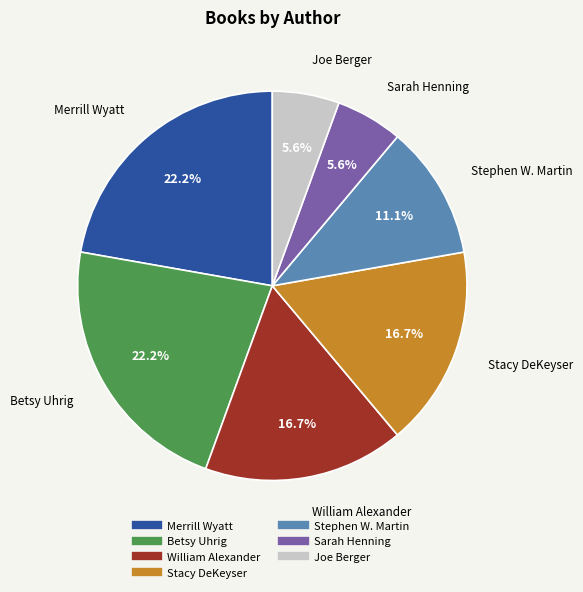

Is it true that Stacy DeKeyser is 5% of the pie?

False